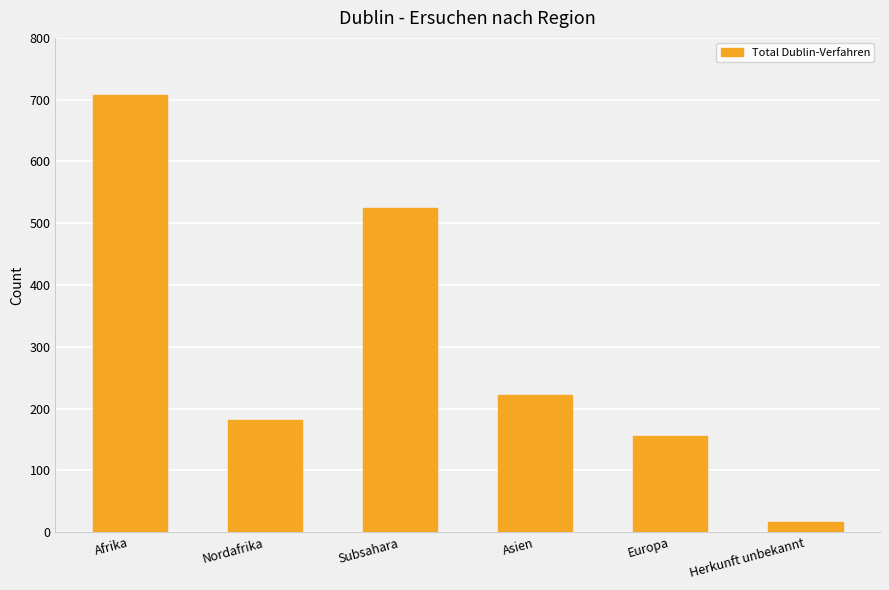

At which category does the chart reach its peak across all series?

Afrika